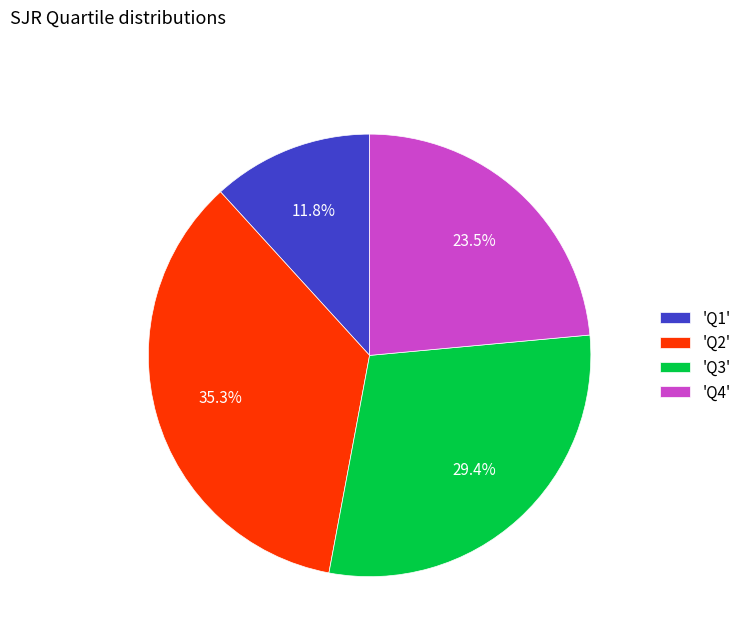

Approximately how many times larger is the value at 'Q2' compared to 'Q4'?

1.5